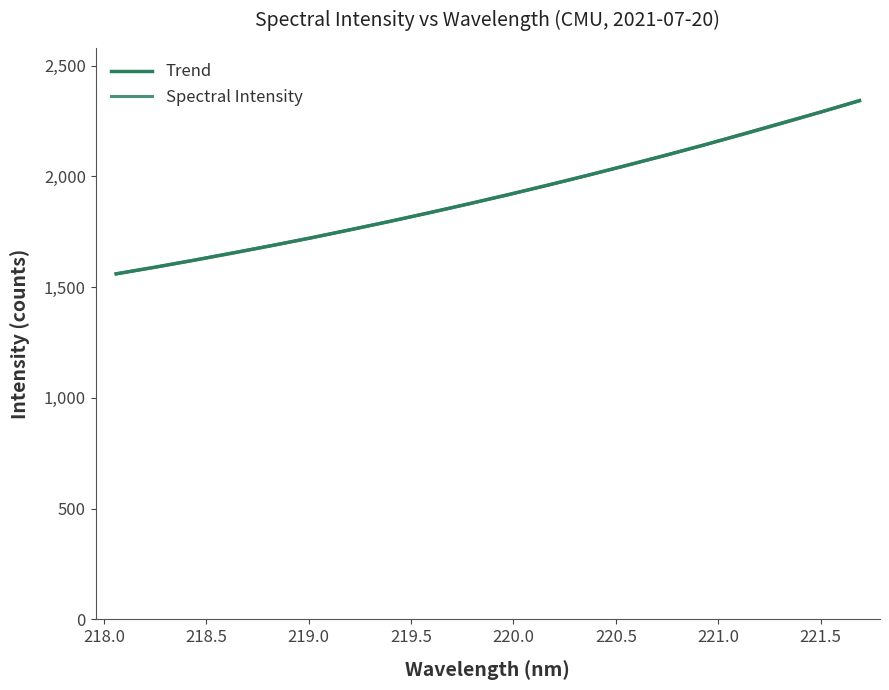

List the series in order of their peak value, highest first.

Trend, Spectral Intensity